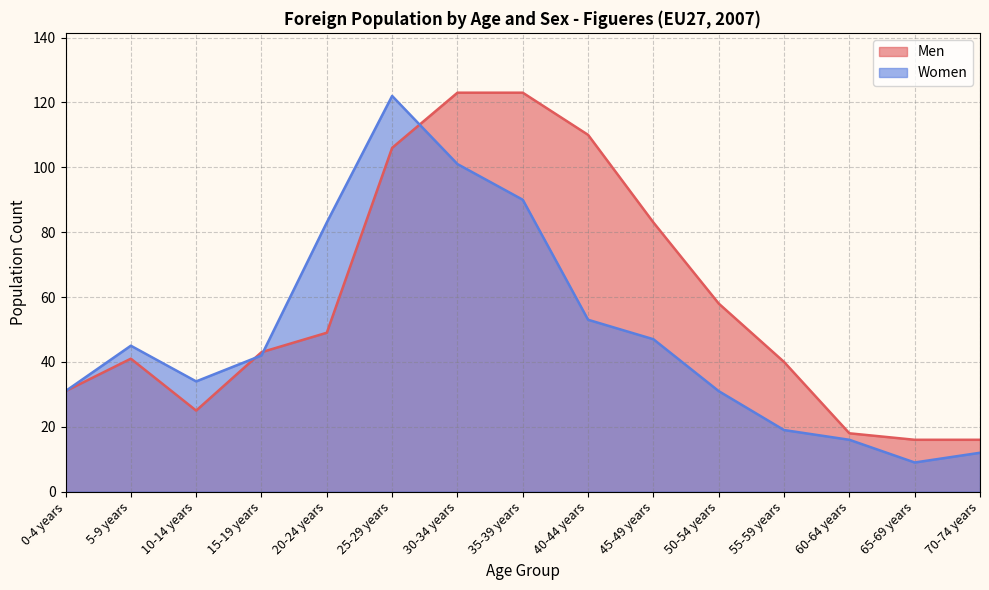

Reading left to right, transcribe all the data shown in this chart.

Men: 31	41	25	43	49	106	123	123	110	83	58	40	18	16	16
Women: 31	45	34	42	83	122	101	90	53	47	31	19	16	9	12